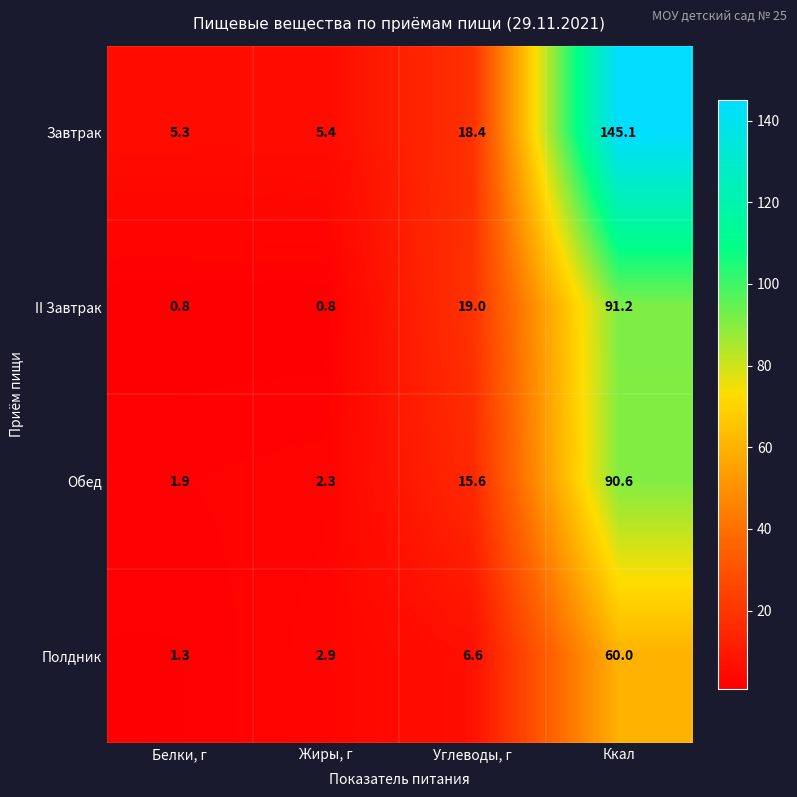

Reading right to left, list all the values displayed in this chart.

Завтрак: Ккал=145.1	Углеводы, г=18.4	Жиры, г=5.4	Белки, г=5.3
II Завтрак: Ккал=91.2	Углеводы, г=19.0	Жиры, г=0.8	Белки, г=0.8
Обед: Ккал=90.6	Углеводы, г=15.6	Жиры, г=2.3	Белки, г=1.9
Полдник: Ккал=60.0	Углеводы, г=6.6	Жиры, г=2.9	Белки, г=1.3